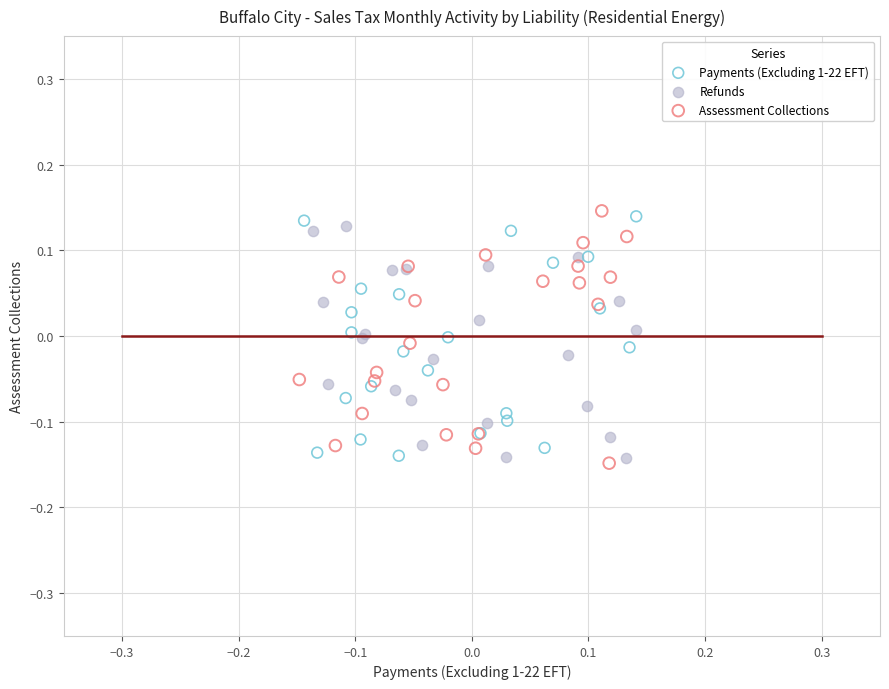

What are all the series names shown in the legend?

Payments (Excluding 1-22 EFT), Refunds, Assessment Collections